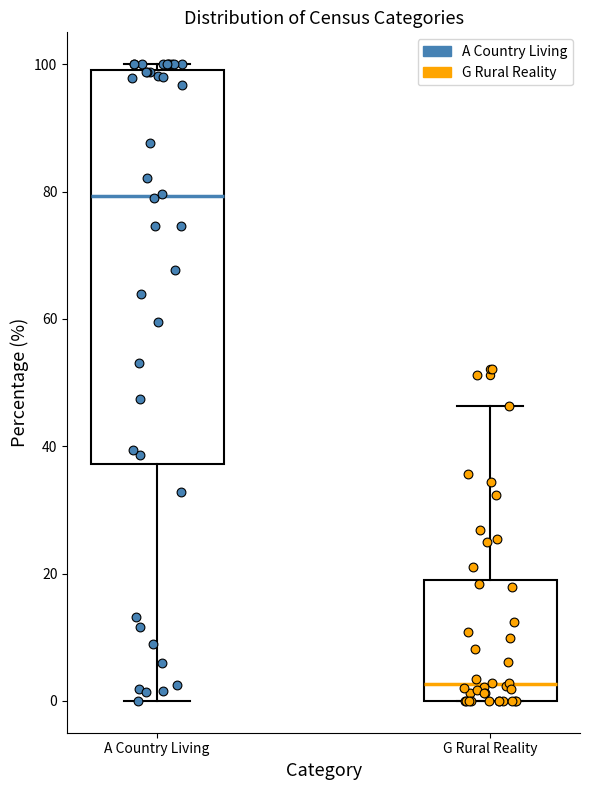

Where is the lower edge of the box for A Country Living on the y-axis? The values are not printed on the chart, so give them approximately, as read against the axis.

38